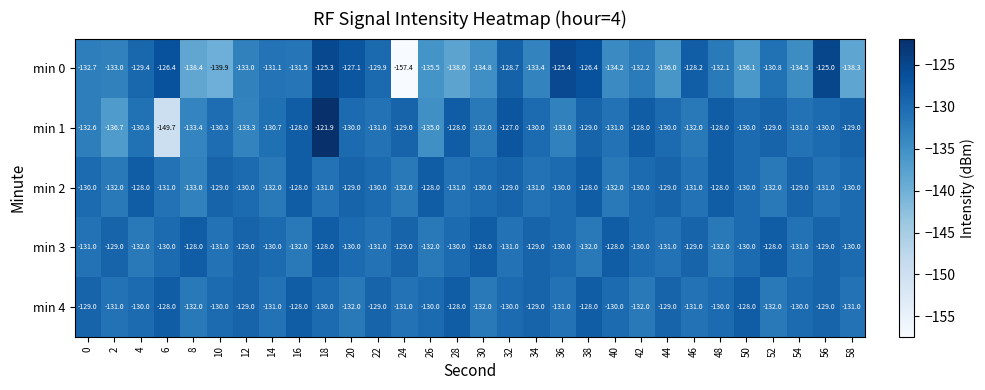

The min 3 series shows -128.0 at 52. True or false?

True